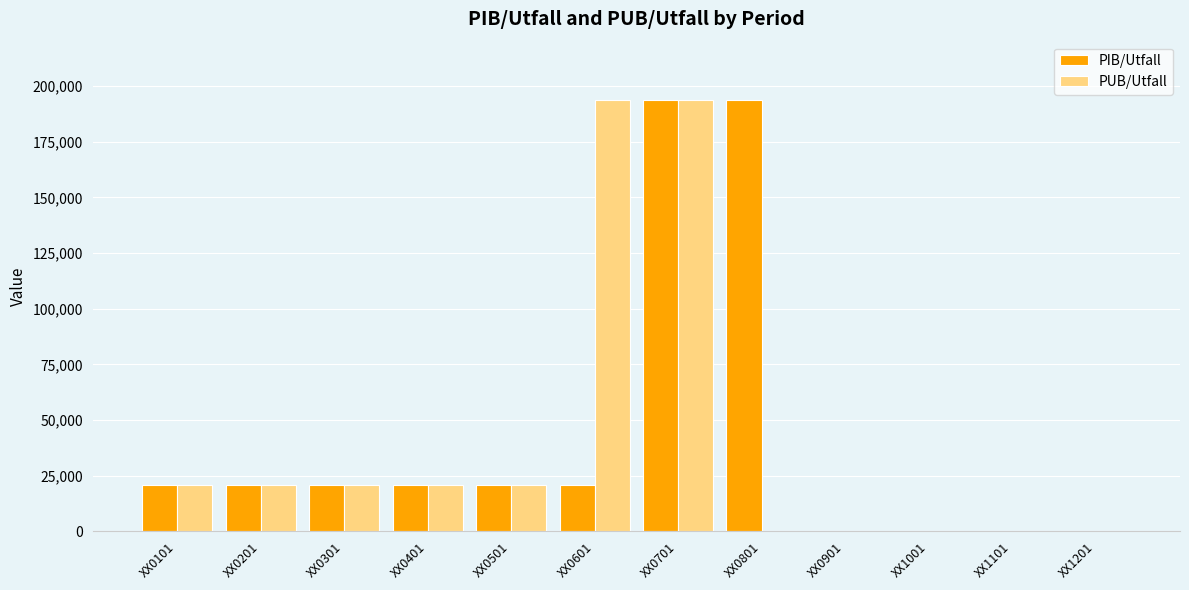

What is the total value across all series at XX0401?

41611.6